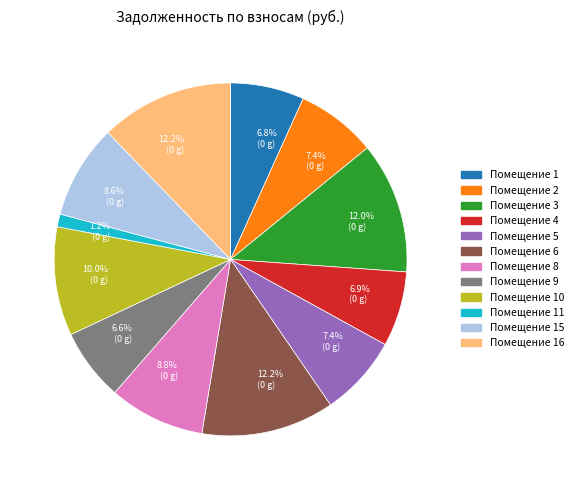

Does any single category account for the majority?

No